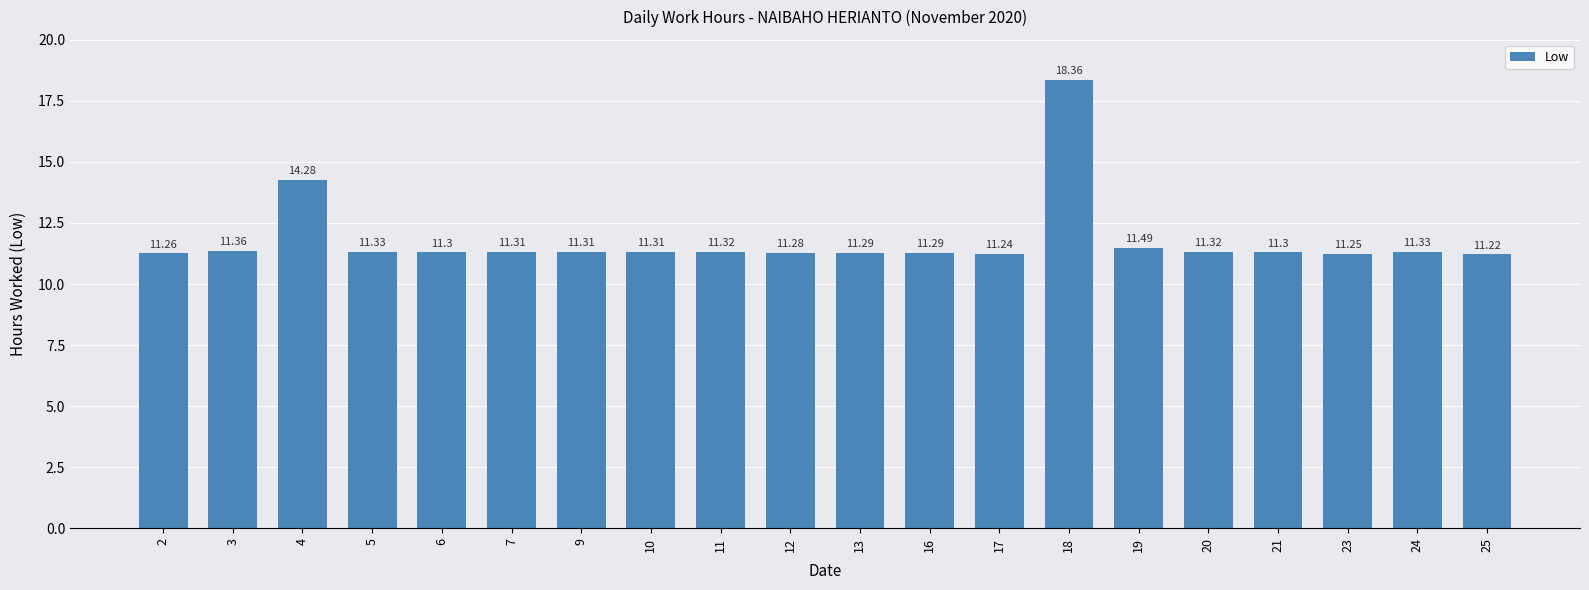

Which label corresponds to the smallest value in the chart?

25